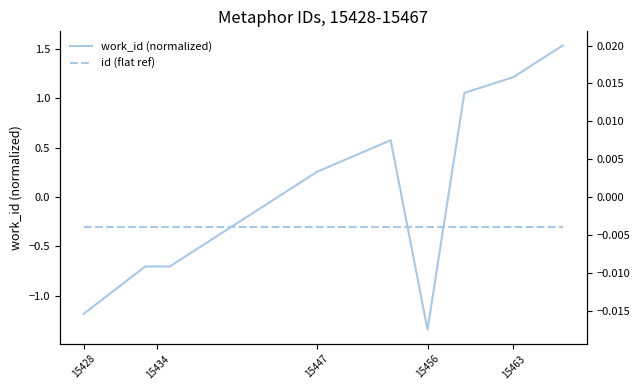

What is the value of the id (flat ref) point at the 8th from the left?

-0.3